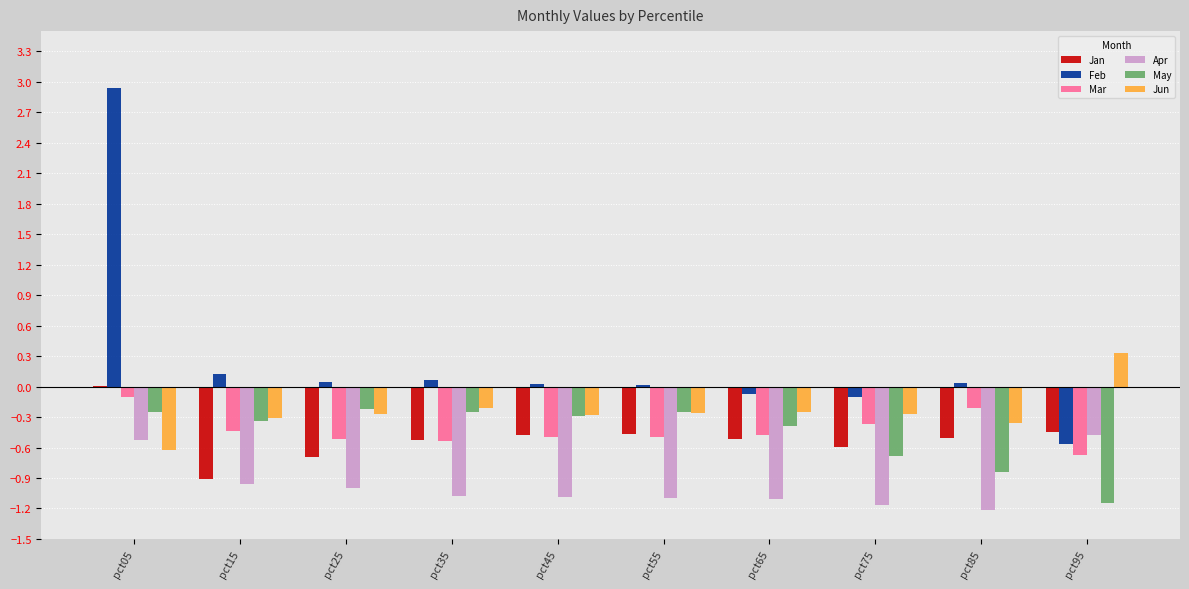

What are all the series names shown in the legend?

Jan, Feb, Mar, Apr, May, Jun